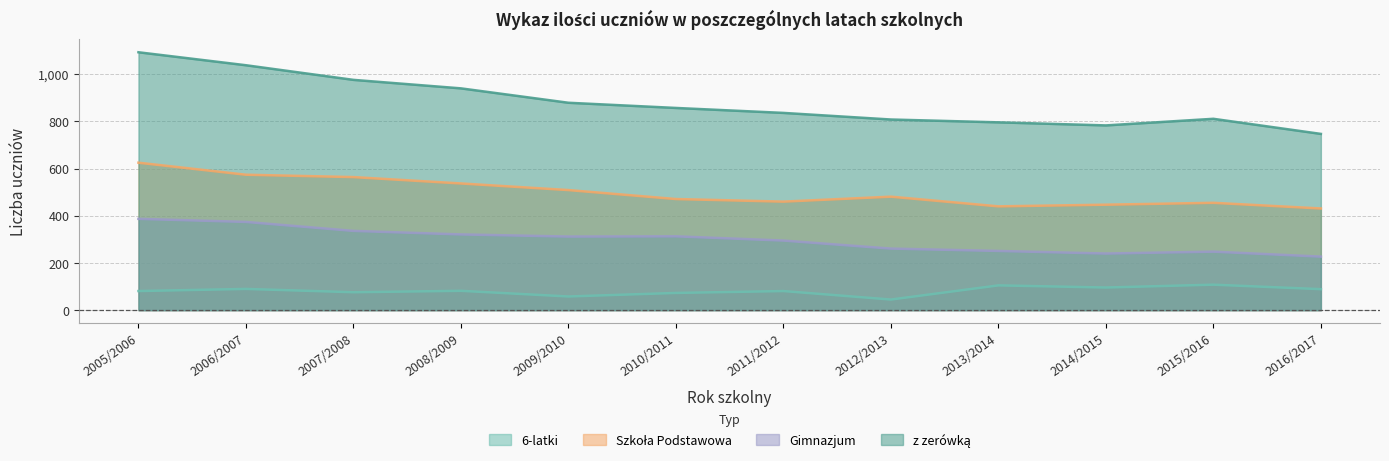

What is the value of the z zerówką point at the 8th from the left?

808